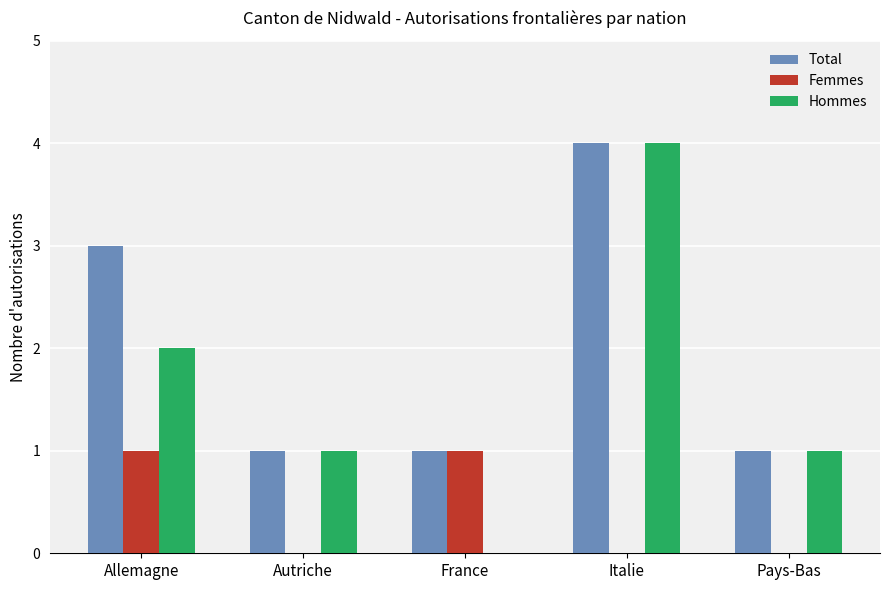

Are the bars horizontal?

No